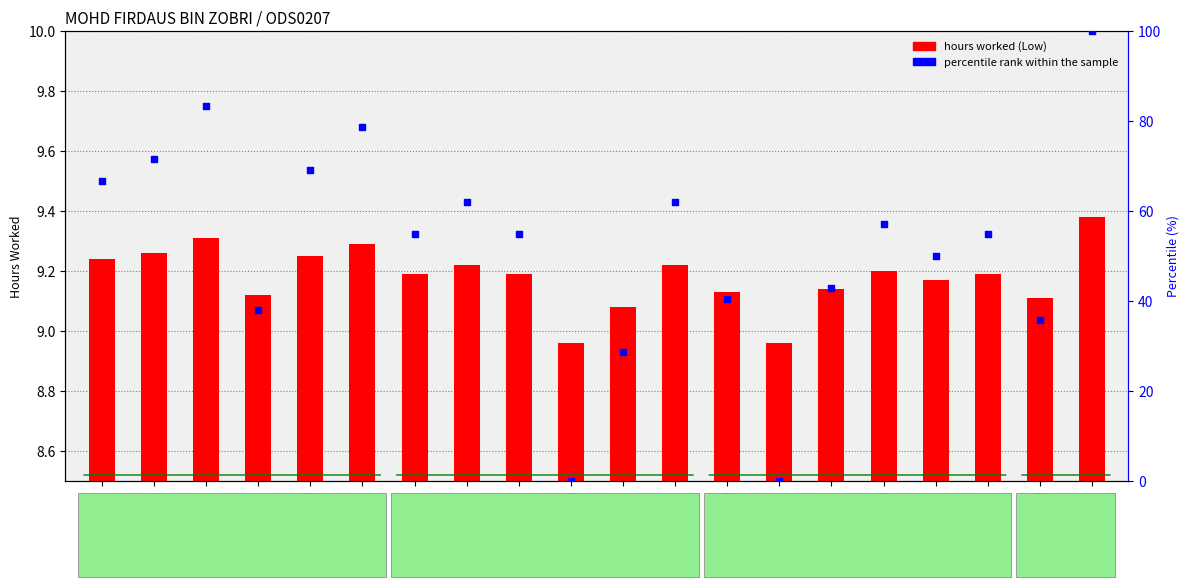

Which series reaches the maximum Y coordinate?

percentile rank within sample